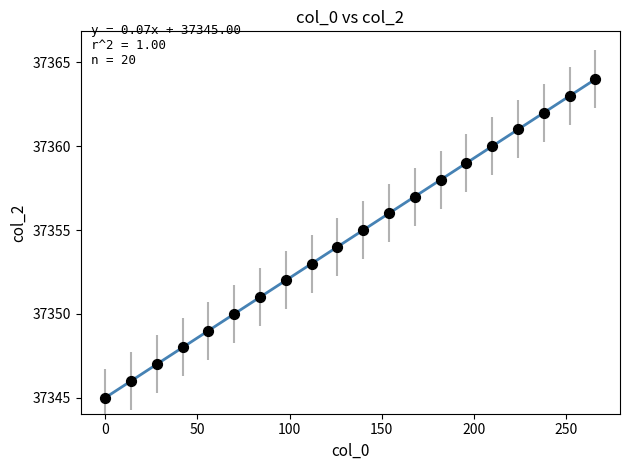

What is the range of Y values (max minus min)?

19